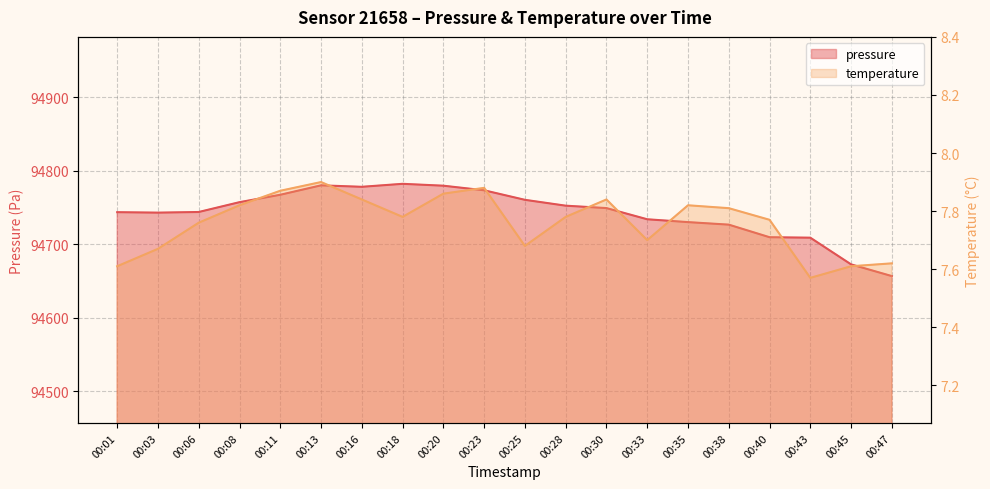

Reading left to right, list all the values displayed in this chart.

pressure: 94743.5	94742.8	94743.7	94757.1	94767.2	94780.0	94778.0	94782.1	94779.5	94773.2	94760.3	94752.3	94749.0	94733.8	94729.9	94726.5	94709.4	94708.8	94672.4	94656.5
temperature: 7.6	7.7	7.8	7.8	7.9	7.9	7.8	7.8	7.9	7.9	7.7	7.8	7.8	7.7	7.8	7.8	7.8	7.6	7.6	7.6